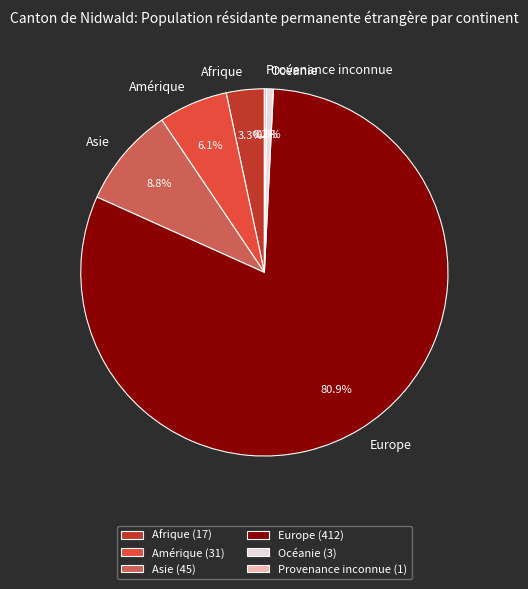

Does Asie account for over 50% of the chart?

No